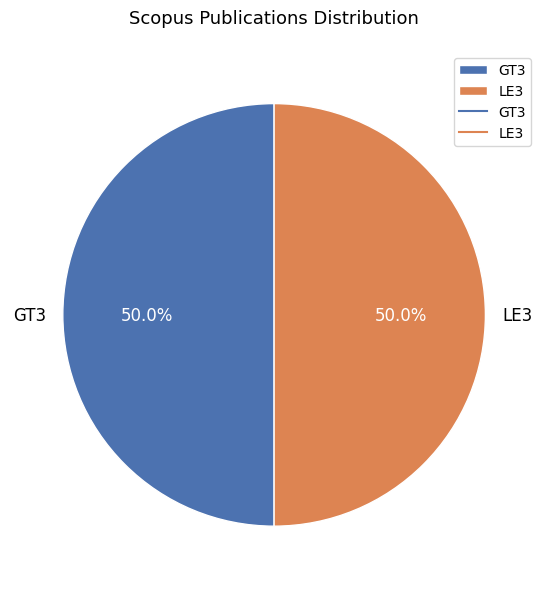

Approximately how many times larger is the value at LE3 compared to GT3?

1.0